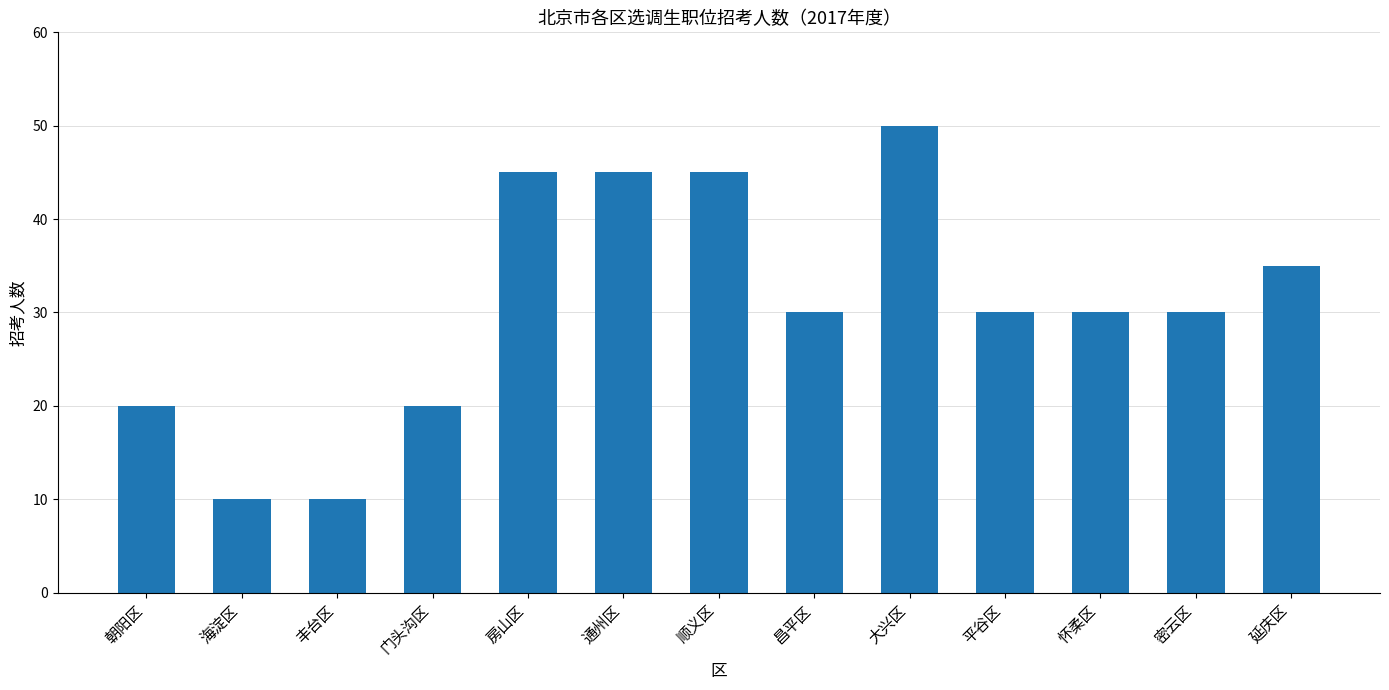

Reading left to right, what are all the values shown in this chart?

20	10	10	20	45	45	45	30	50	30	30	30	35